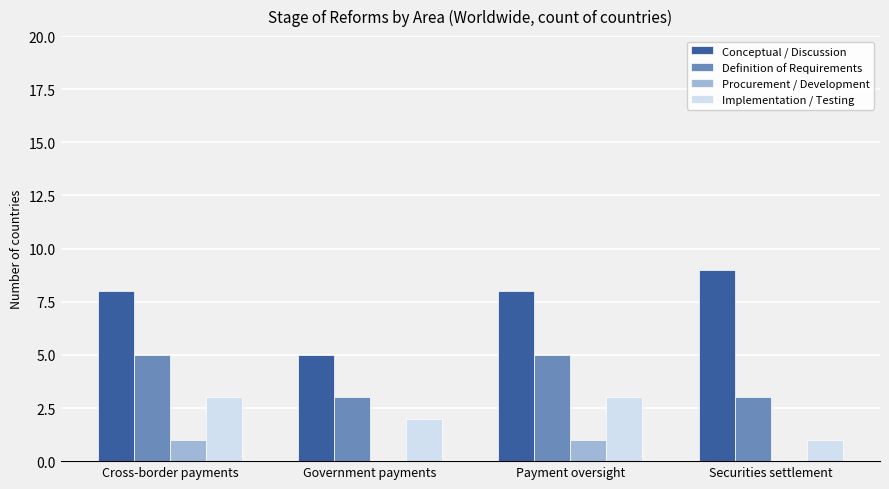

The Definition of Requirements series shows 5 at Payment oversight. True or false?

True